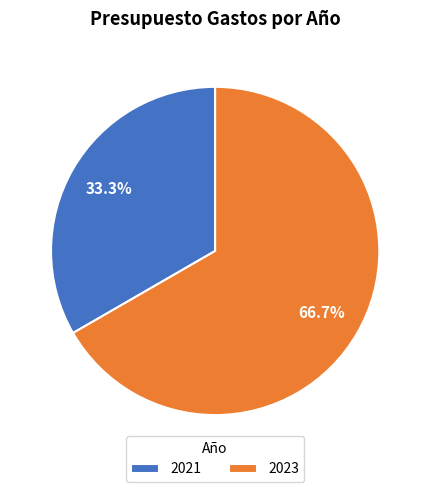

To the nearest percent, what is the difference between the largest and smallest slice percentages?

33%